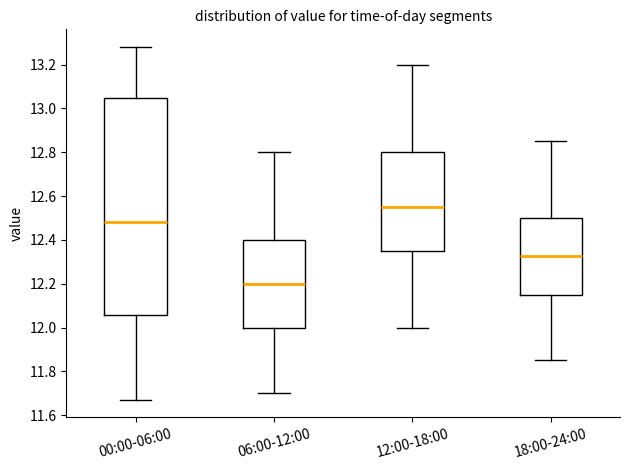

Reading left to right, read every box against the y-axis: the position of its median line, the range the box covers, and the ends of its whiskers. The values are not printed on the chart, so give them approximately, as read against the axis.

00:00-06:00: median 12.48, box 12.06 to 13.04, whiskers 11.68 to 13.28
06:00-12:00: median 12.20, box 12.00 to 12.40, whiskers 11.70 to 12.80
12:00-18:00: median 12.56, box 12.36 to 12.80, whiskers 12.00 to 13.20
18:00-24:00: median 12.32, box 12.16 to 12.50, whiskers 11.86 to 12.86